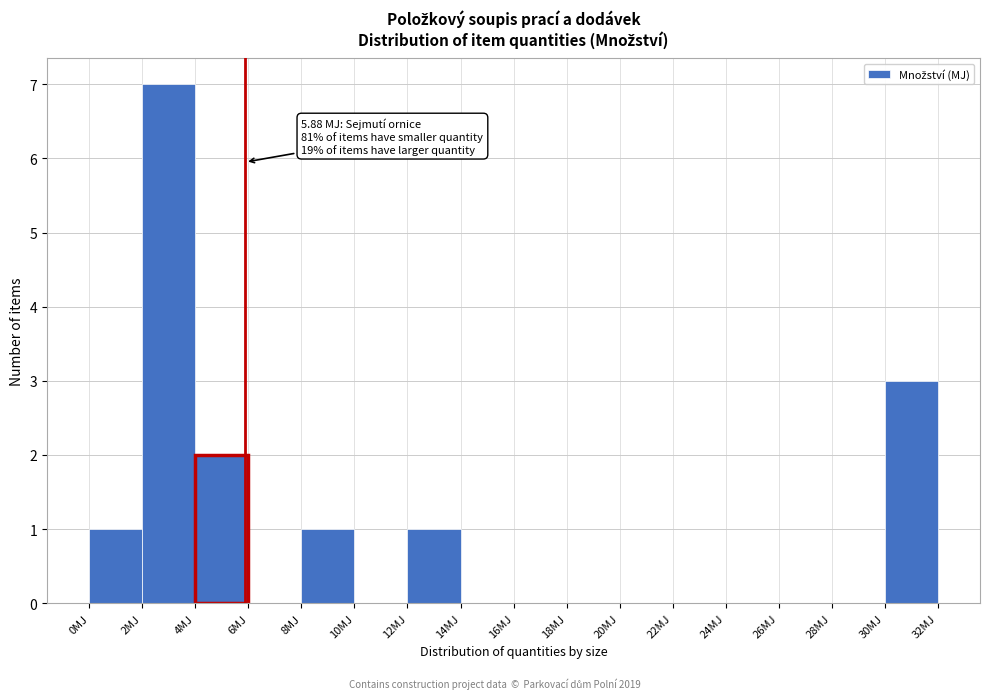

Over which range of the x-axis is the bar tallest?

2 to 4